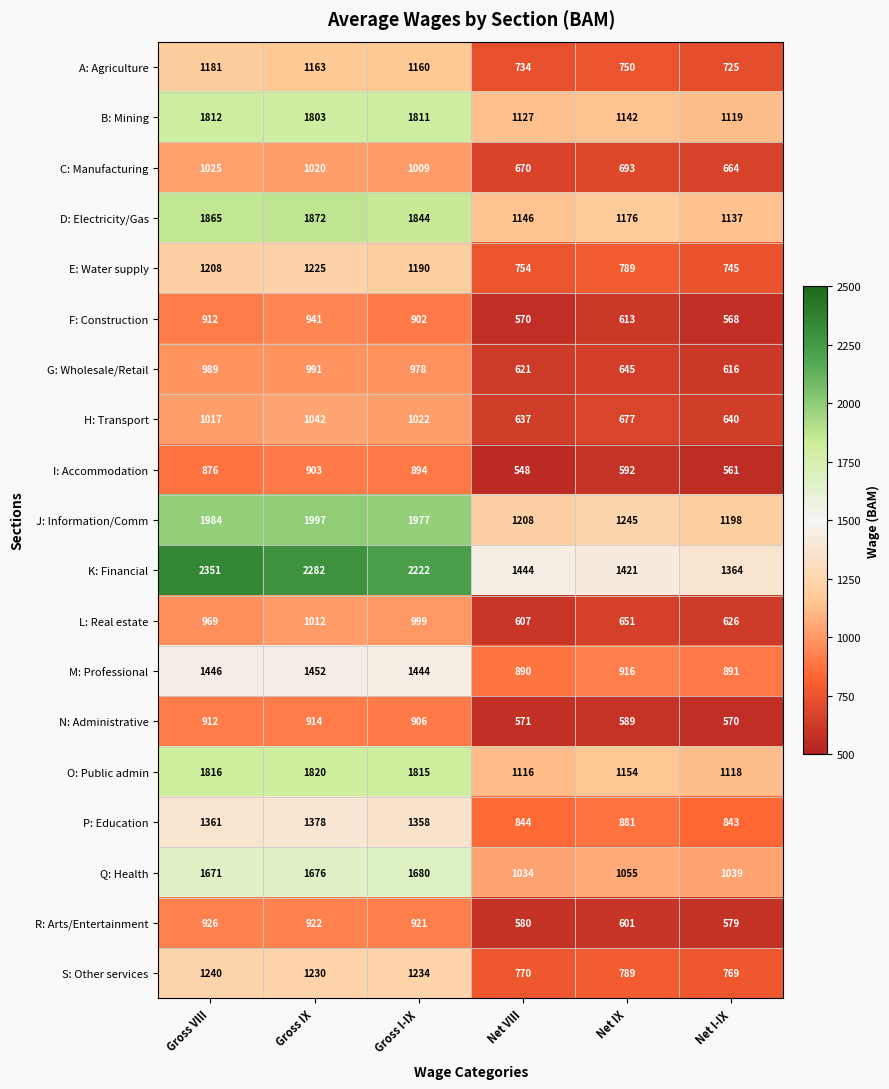

List the series in order of their peak value, highest first.

K: Financial, J: Information/Comm, D: Electricity/Gas, O: Public admin, B: Mining, Q: Health, M: Professional, P: Education, S: Other services, E: Water supply, A: Agriculture, H: Transport, C: Manufacturing, L: Real estate, G: Wholesale/Retail, F: Construction, R: Arts/Entertainment, N: Administrative, I: Accommodation